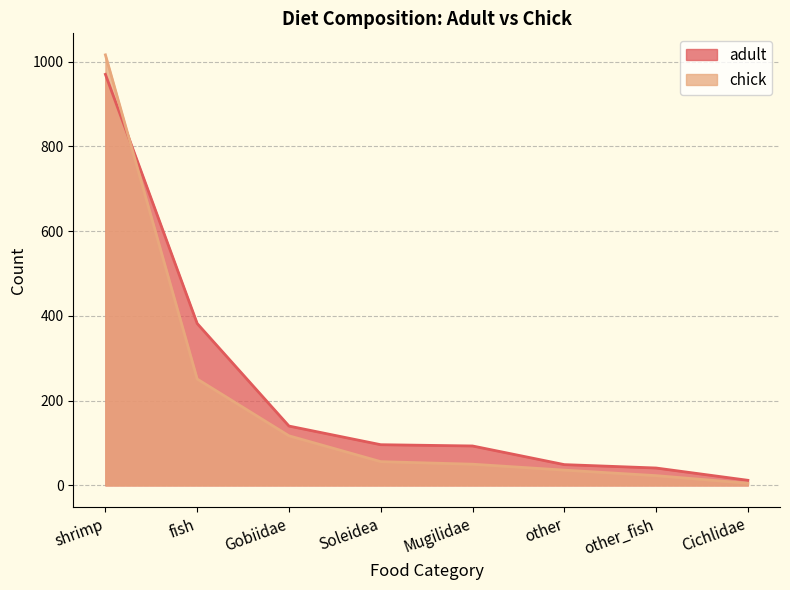

What is the value of the adult point at the 2nd from the left?

382